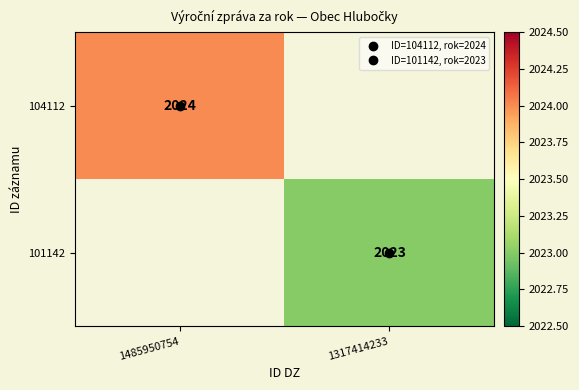

Is the value of 101142 at 1485950754 greater than the value of 104112 at 1317414233?

No